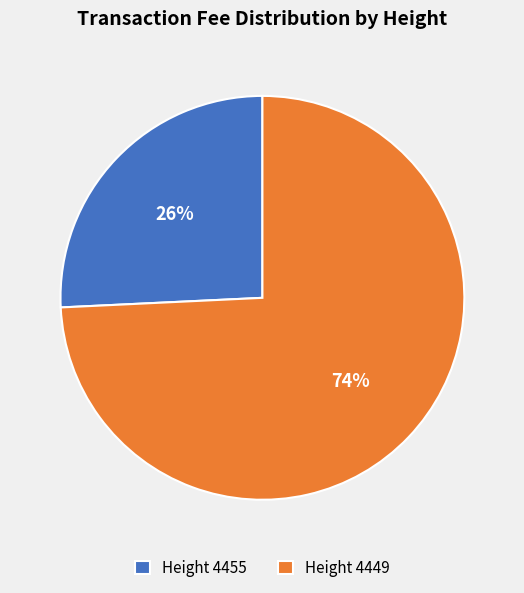

To the nearest percent, what percentage of the pie is Height 4455?

26%